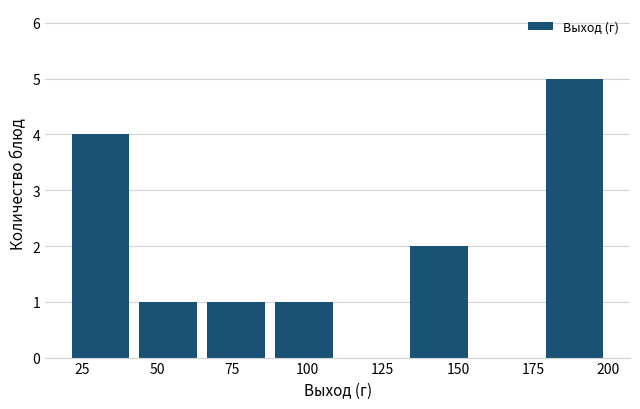

How tall is the bar that spans 177.5 to 200.0 on the x-axis? Neither the bar edges nor the heights are printed on the chart, so give them approximately, as read against the axes.

5